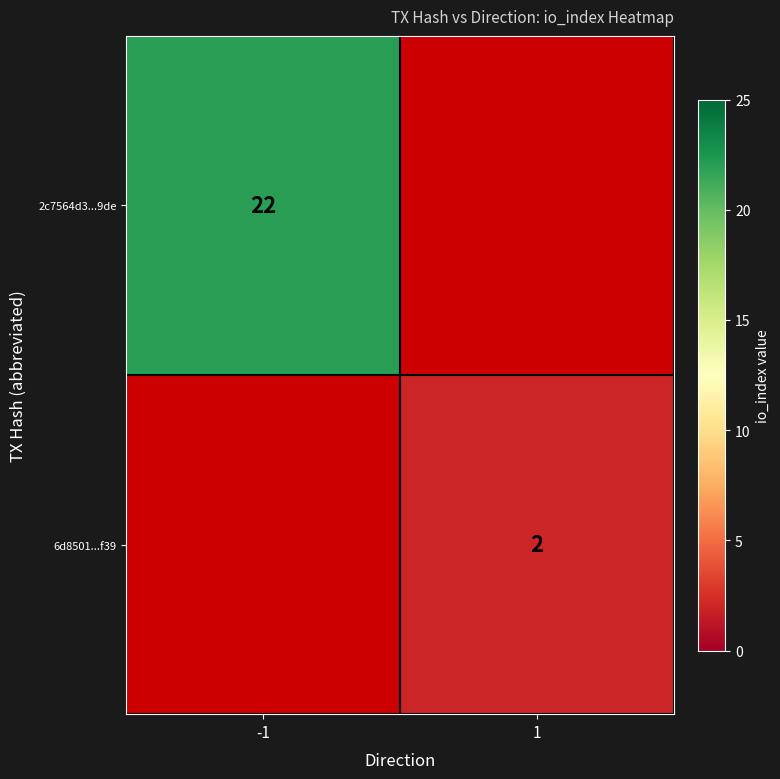

True or false: 6d8501...f39 has a value of 2 at 1.

True